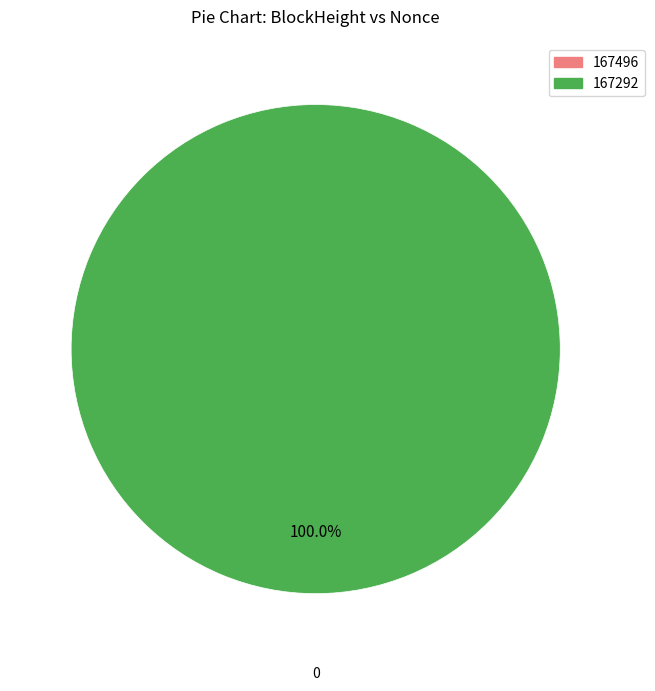

Is it true that 167496 is 0% of the pie?

True